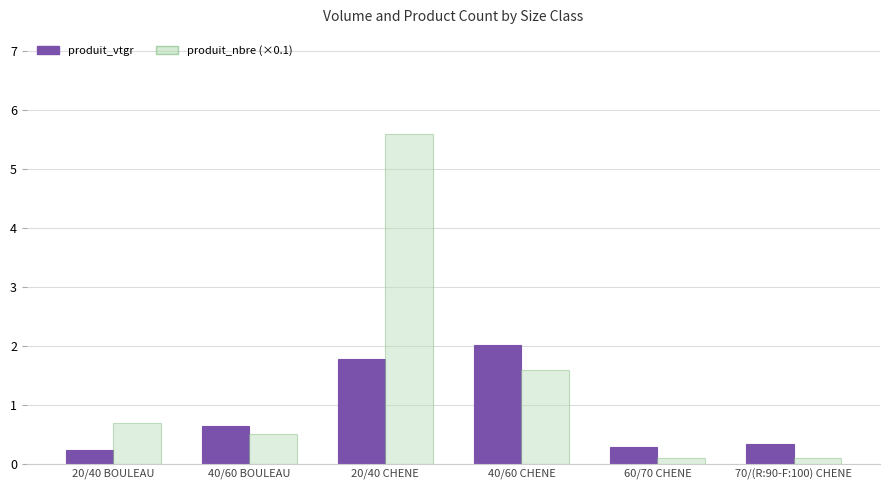

Which category has the highest value across all series?

20/40 CHENE